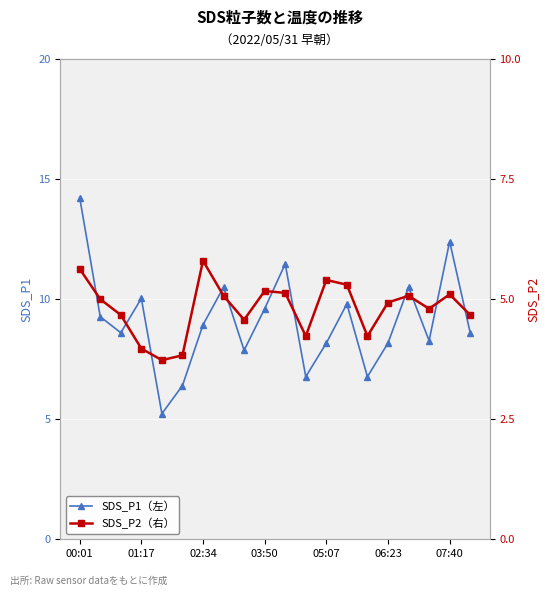

What is the maximum value shown in the chart?

14.2